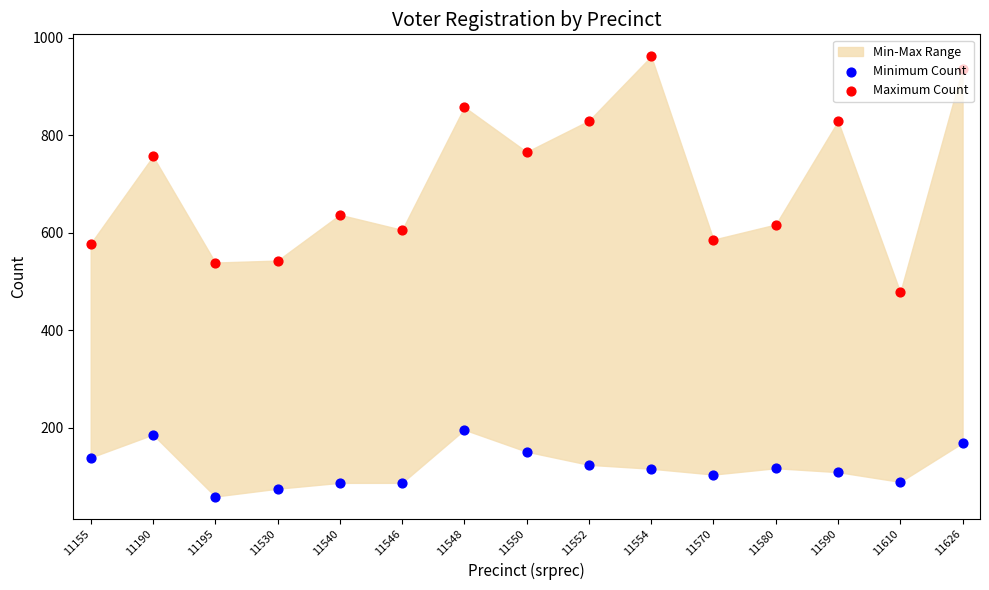

At which category is the sum across all series the highest?

11626